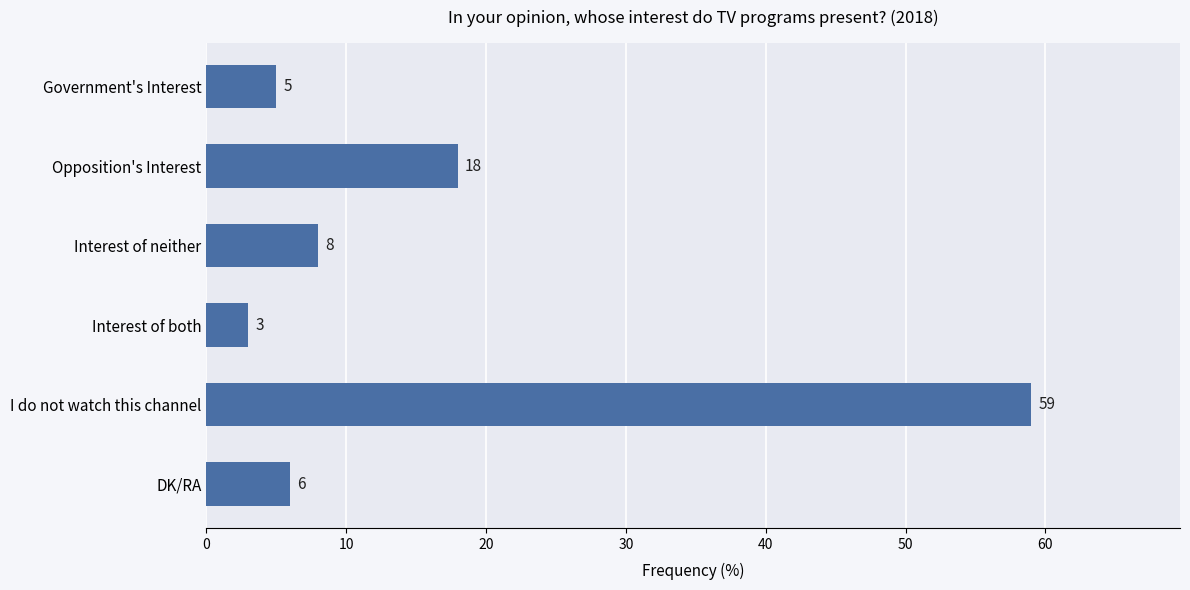

How many data points does each series have?

6